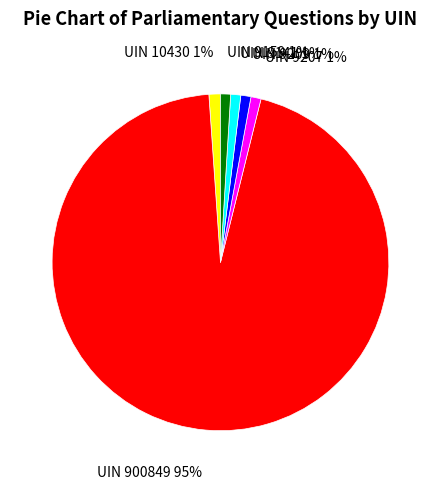

Do UIN 9141 1% and UIN 10430 1% together represent more than half of the pie?

No